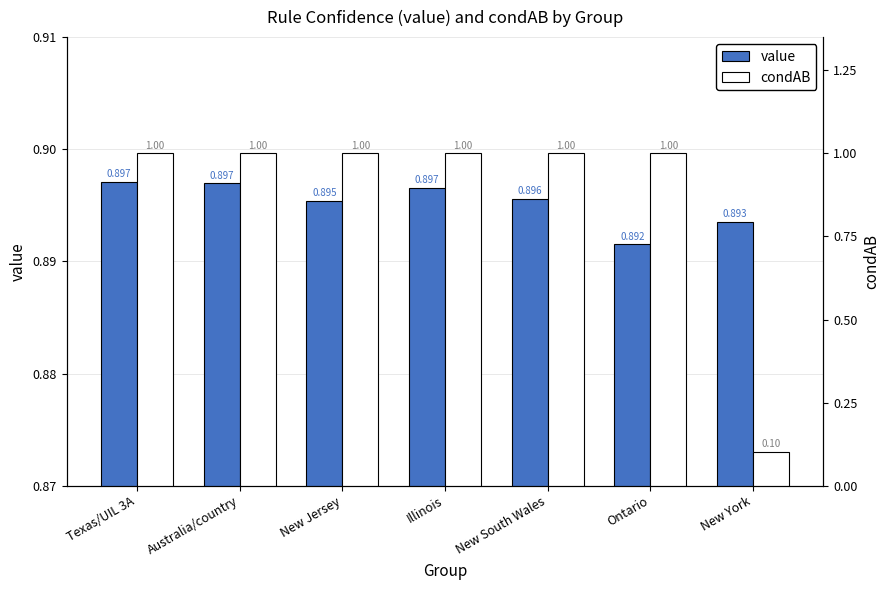

At how many categories does at least one series exceed 0?

7